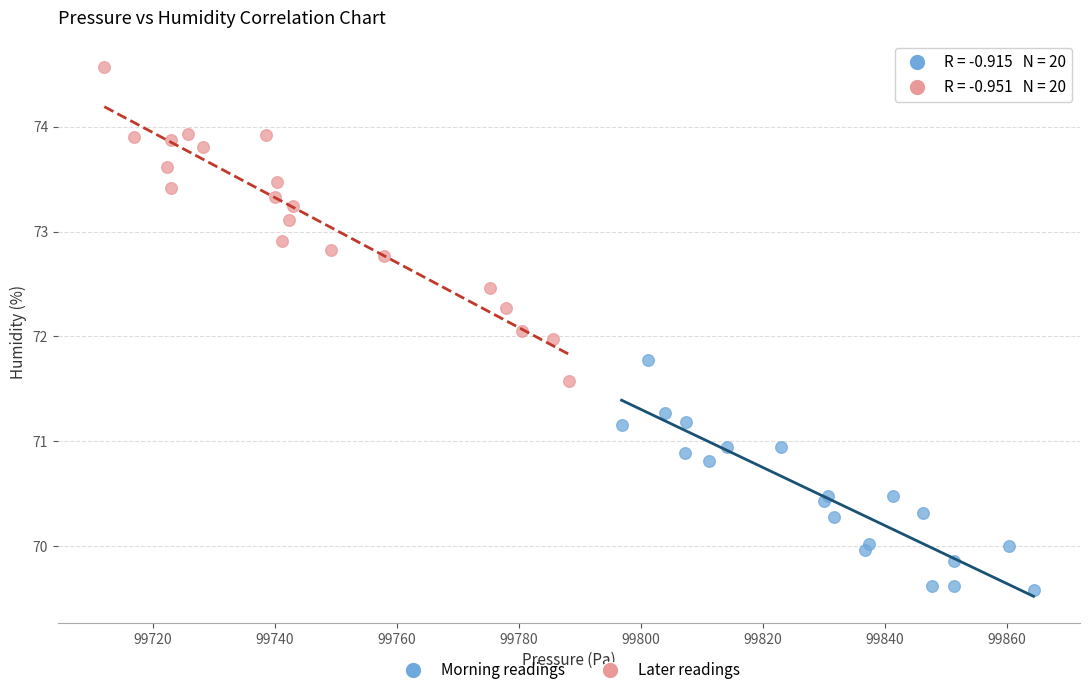

Which series has the largest Y range (max minus min)?

Later readings